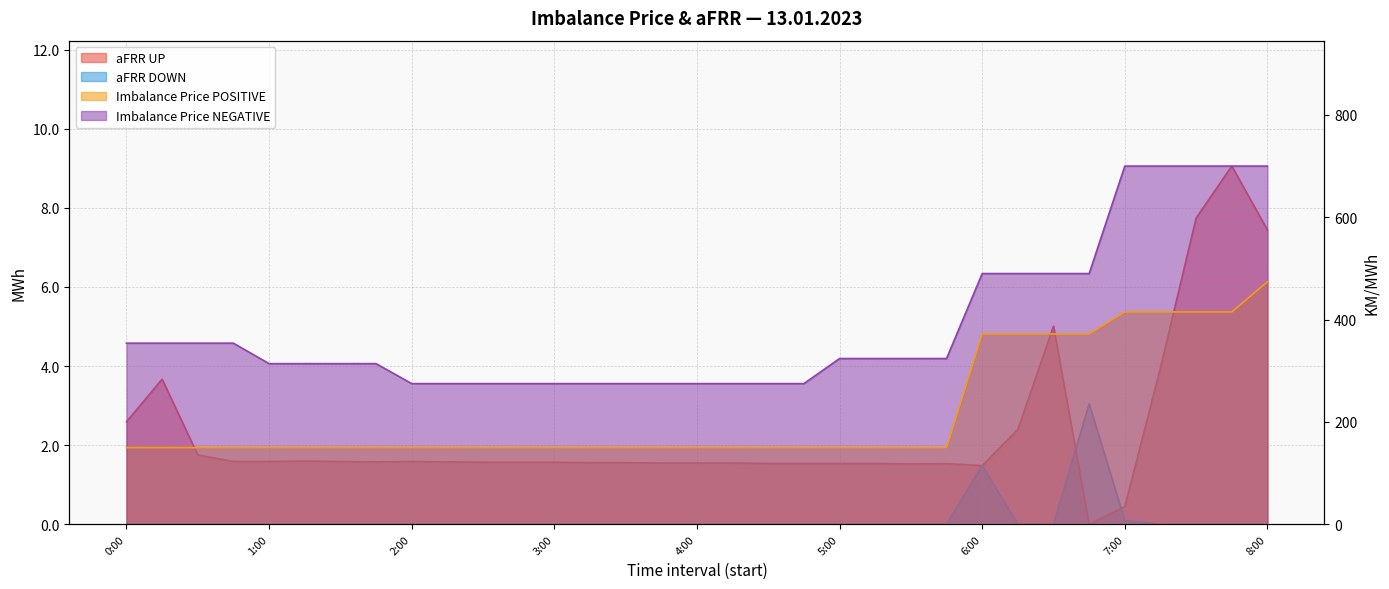

How many values in the Imbalance Price NEGATIVE series are below 324?

16